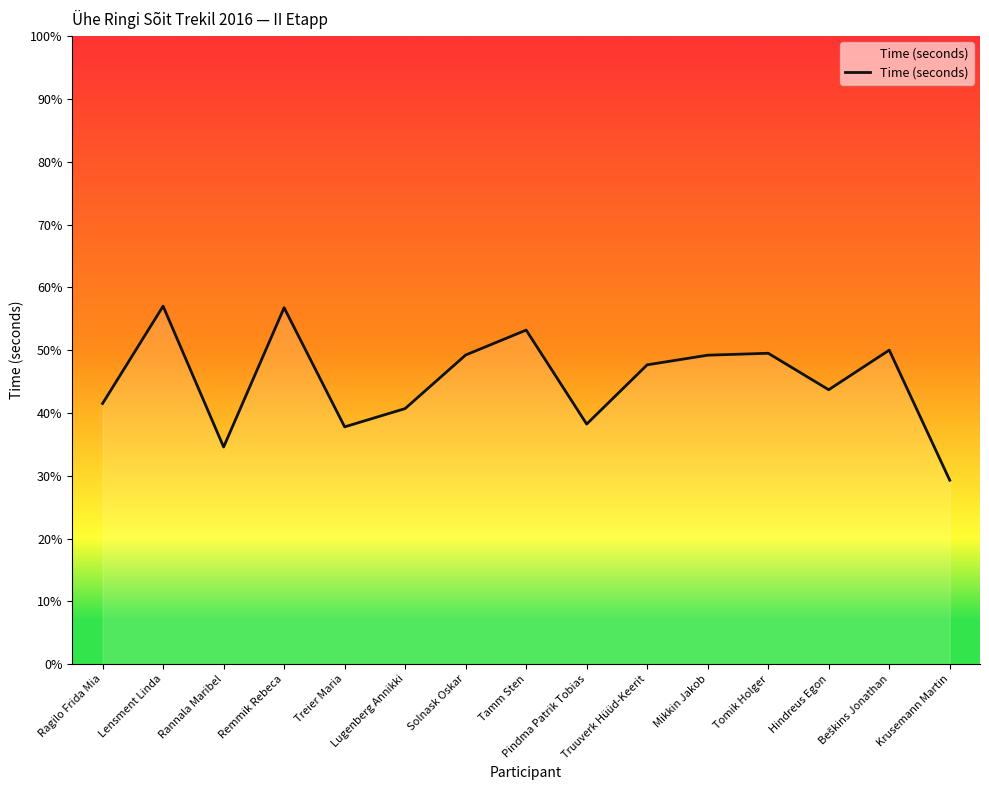

The value at Ragilo Frida Mia is 41.5. True or false?

True